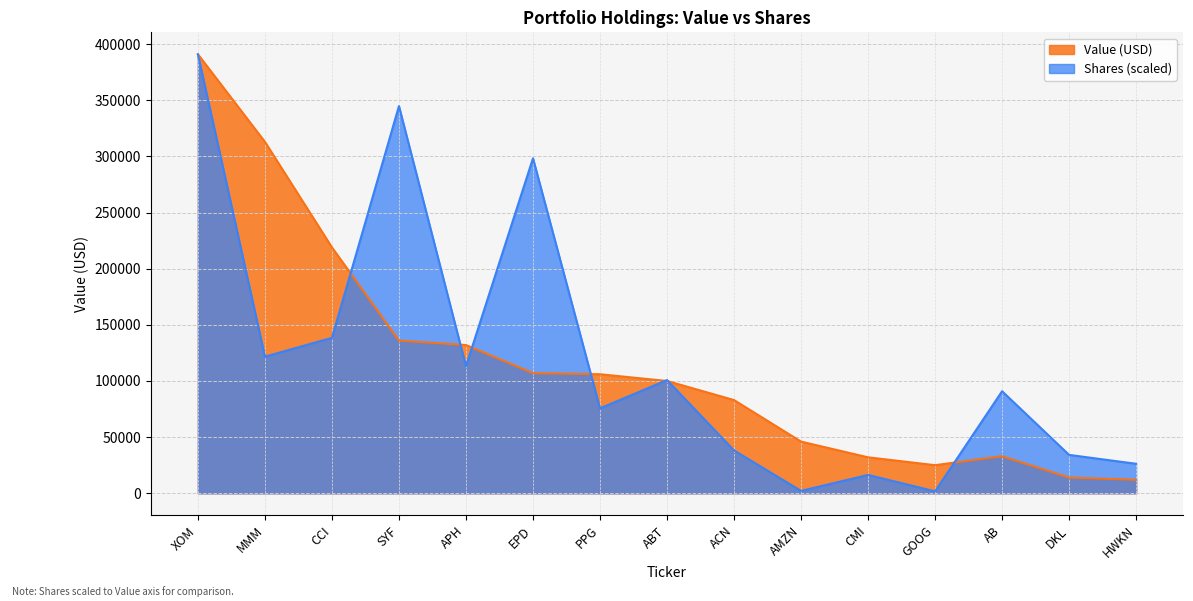

What is the greatest value displayed?

391000.0